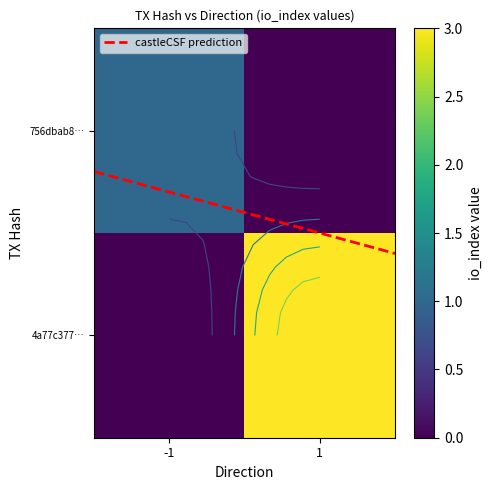

Which series has the largest total across all categories?

4a77c377896ddbb402d32af8bf25631d554802c